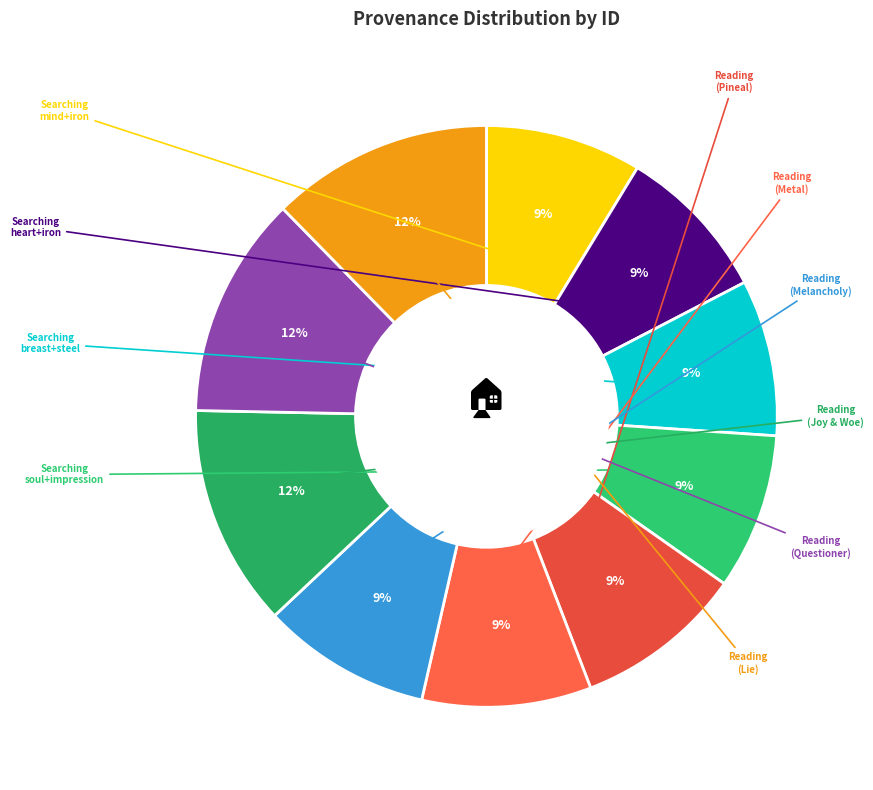

Is there any slice that represents more than half of the pie?

No